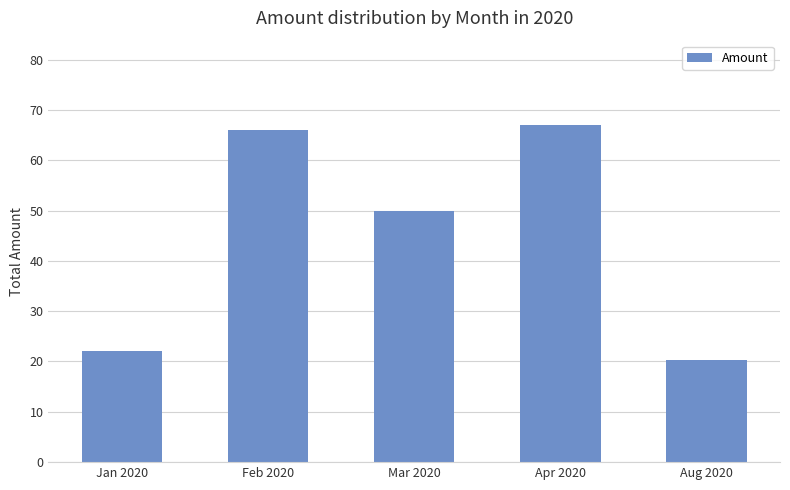

What is the greatest value displayed?

67.0